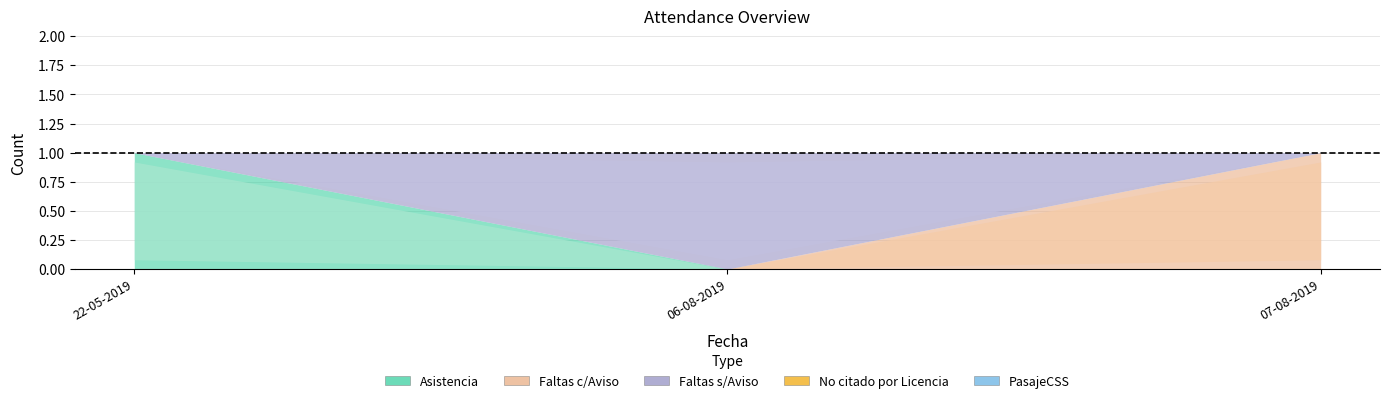

At how many categories does at least one series exceed 0?

3